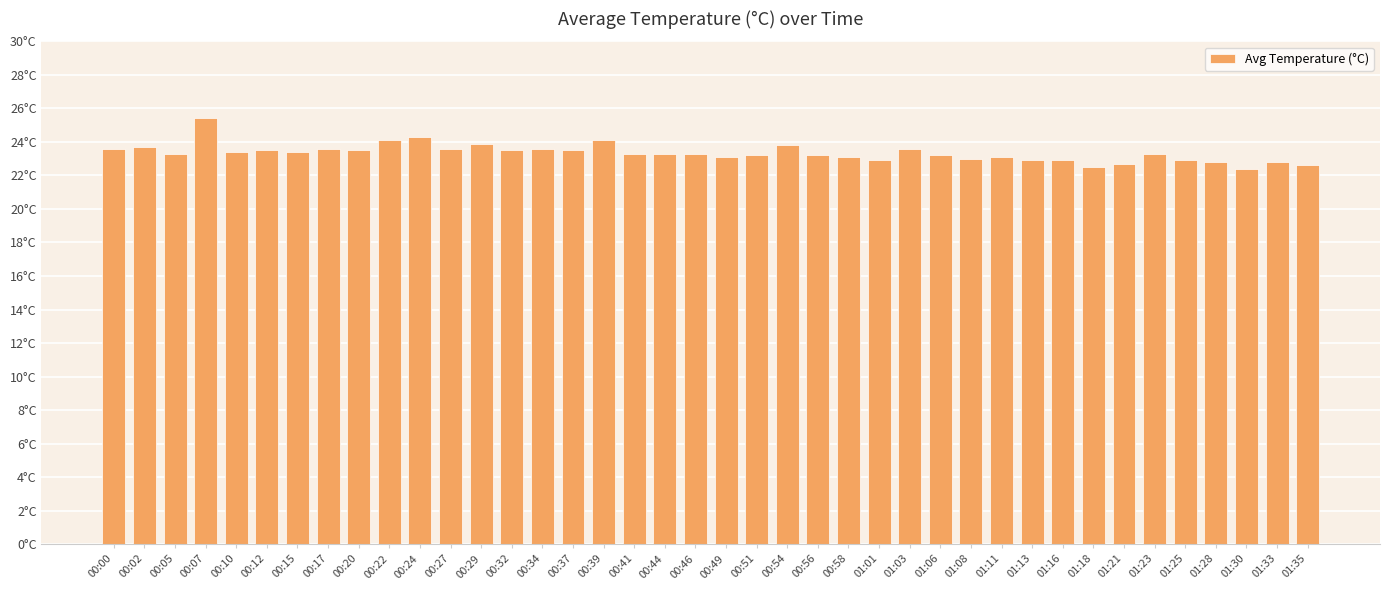

Does the chart contain any negative values?

No